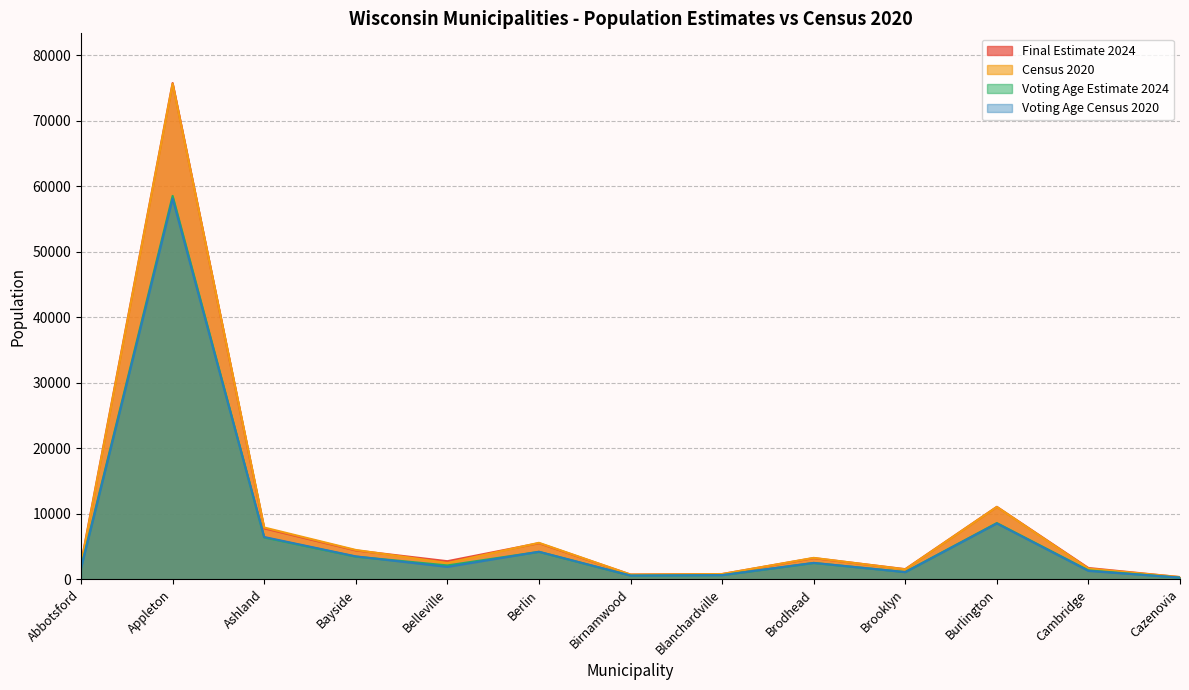

How many interior local peaks does the Final Estimate 2024 series have?

4